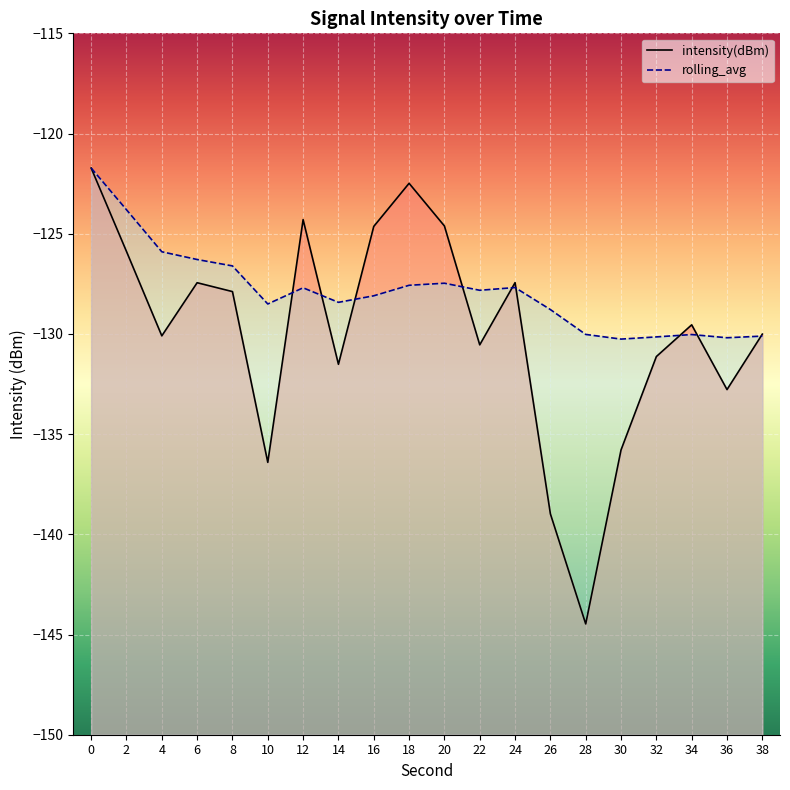

What is the difference between the maximum and minimum values in the intensity(dBm) series?

22.7